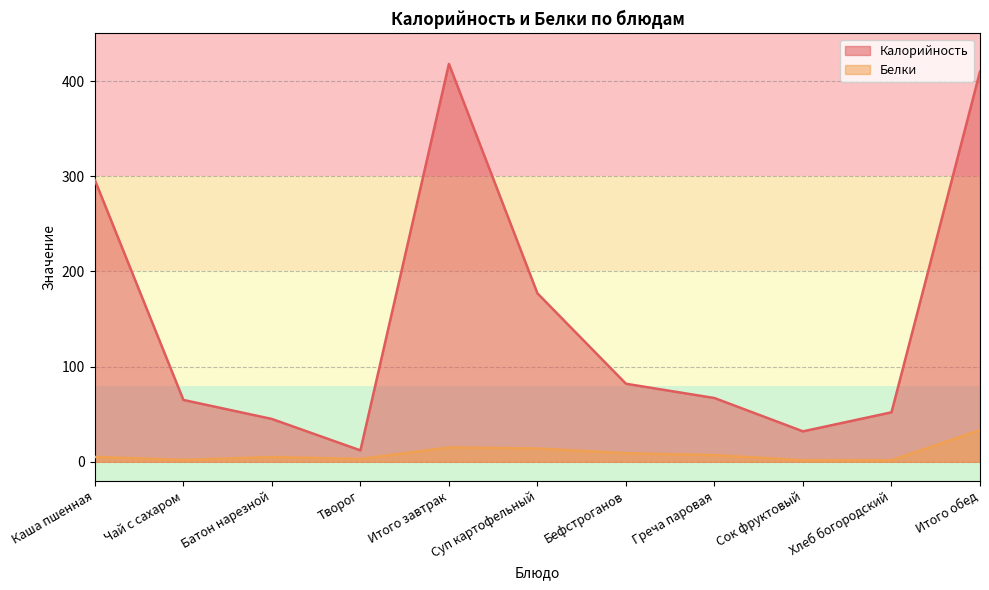

List the series in order of their overall mean, lowest first.

Белки, Калорийность